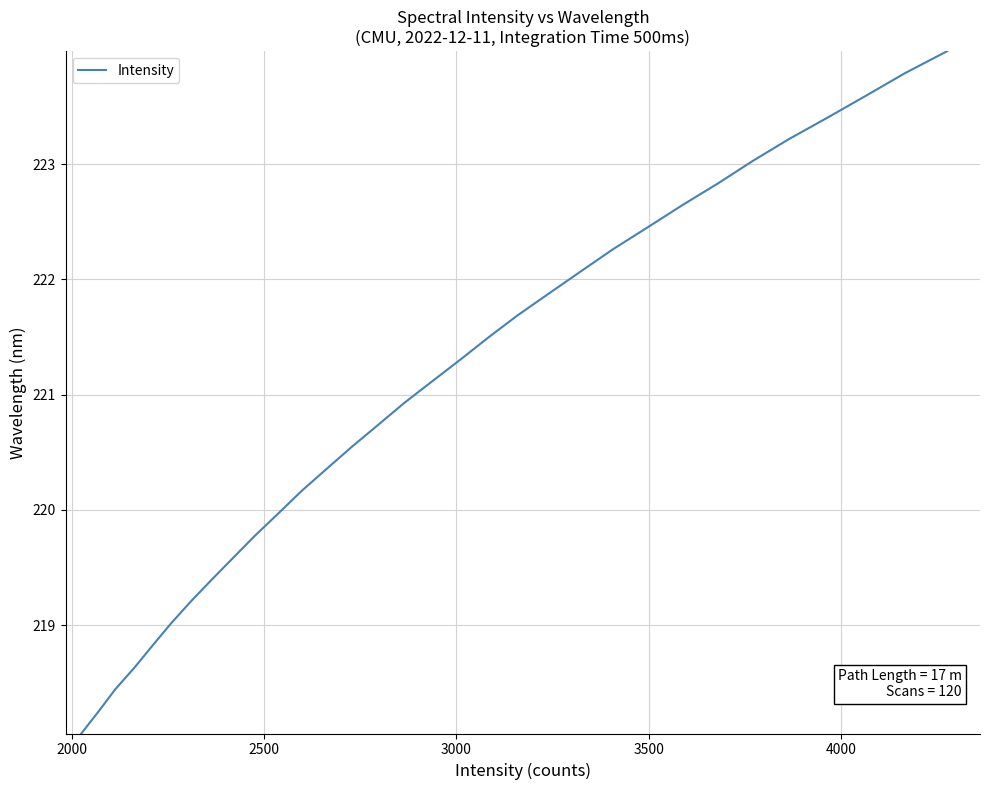

Does the chart display data point markers on the line(s)?

No